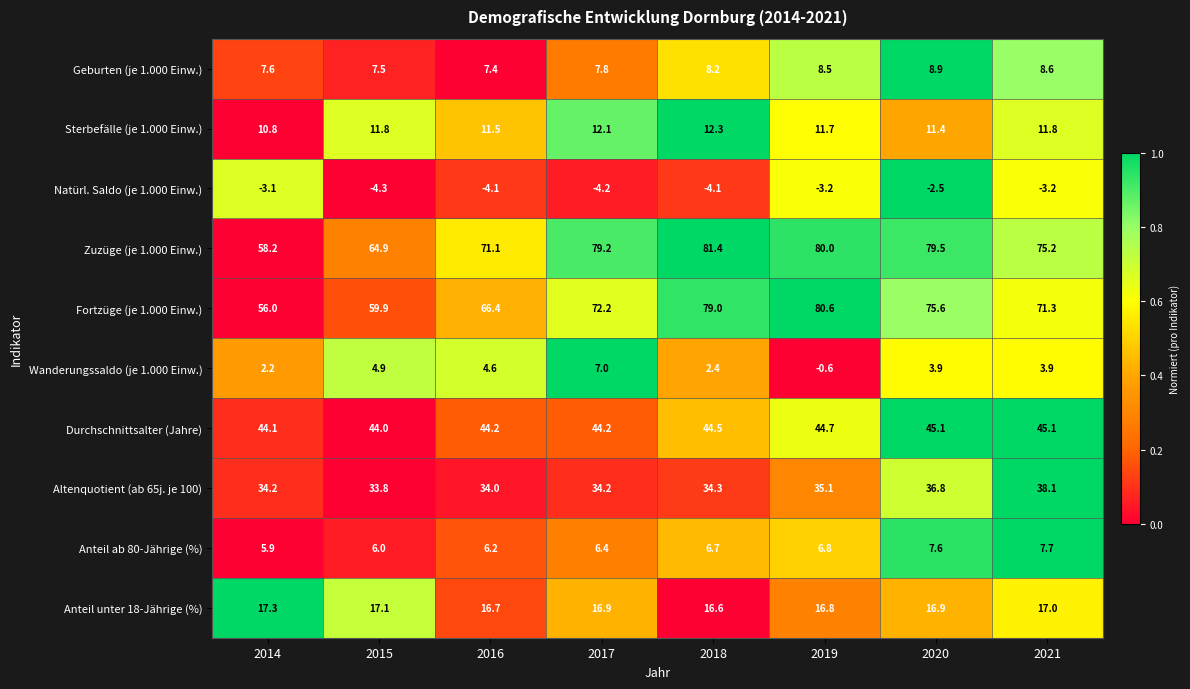

What is the difference between the highest and lowest values at 2017?

83.4